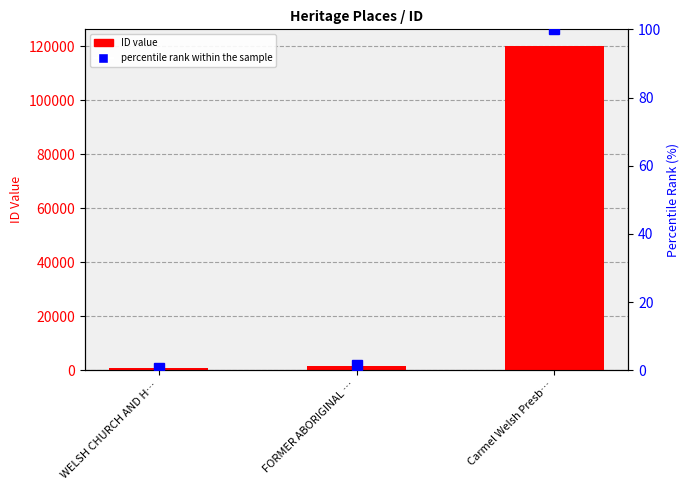

Count the number of categories in the chart.

3